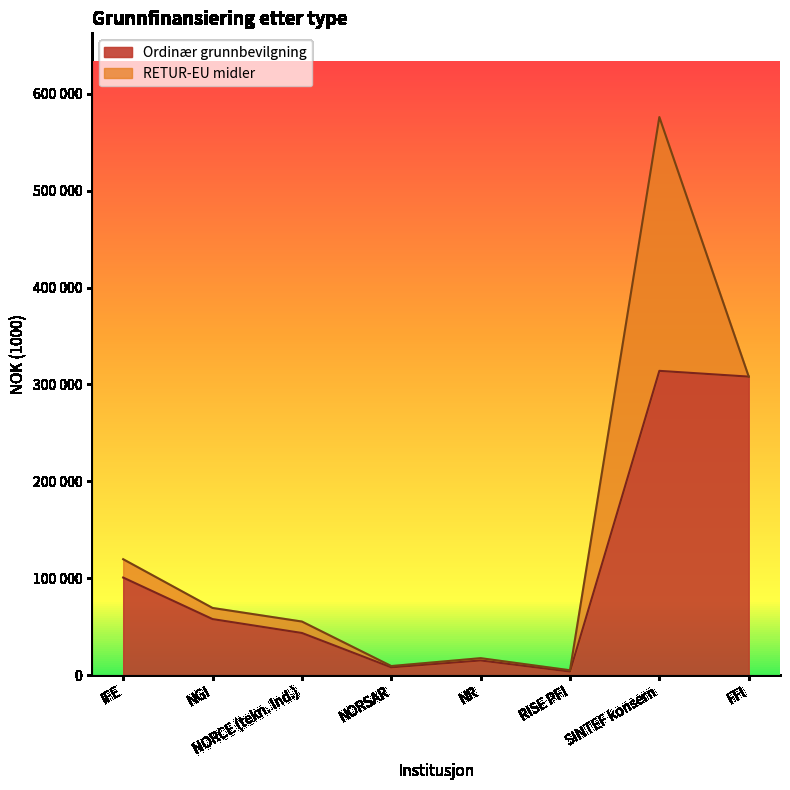

At which category does the chart reach its minimum across all series?

RISE PFI